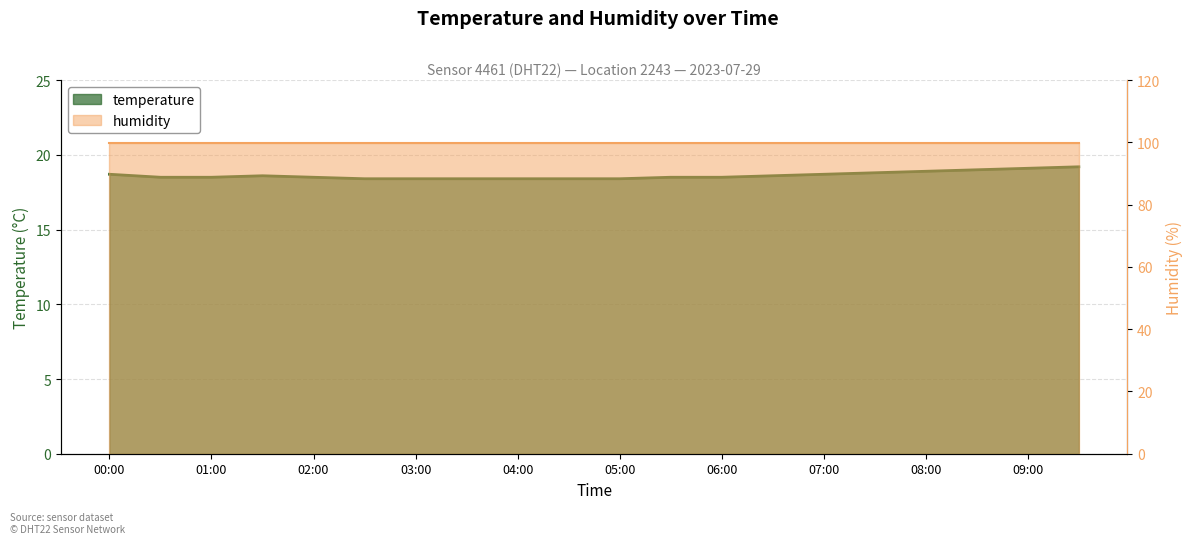

Reading right to left, extract all data points from this chart.

09:30=19.2	09:00=19.1	08:30=19.0	08:00=18.9	07:30=18.8	07:00=18.7	06:30=18.6	06:00=18.5	05:30=18.5	05:00=18.4	04:30=18.4	04:00=18.4	03:30=18.4	03:00=18.4	02:30=18.4	02:00=18.5	01:30=18.6	01:00=18.5	00:30=18.5	00:00=18.7